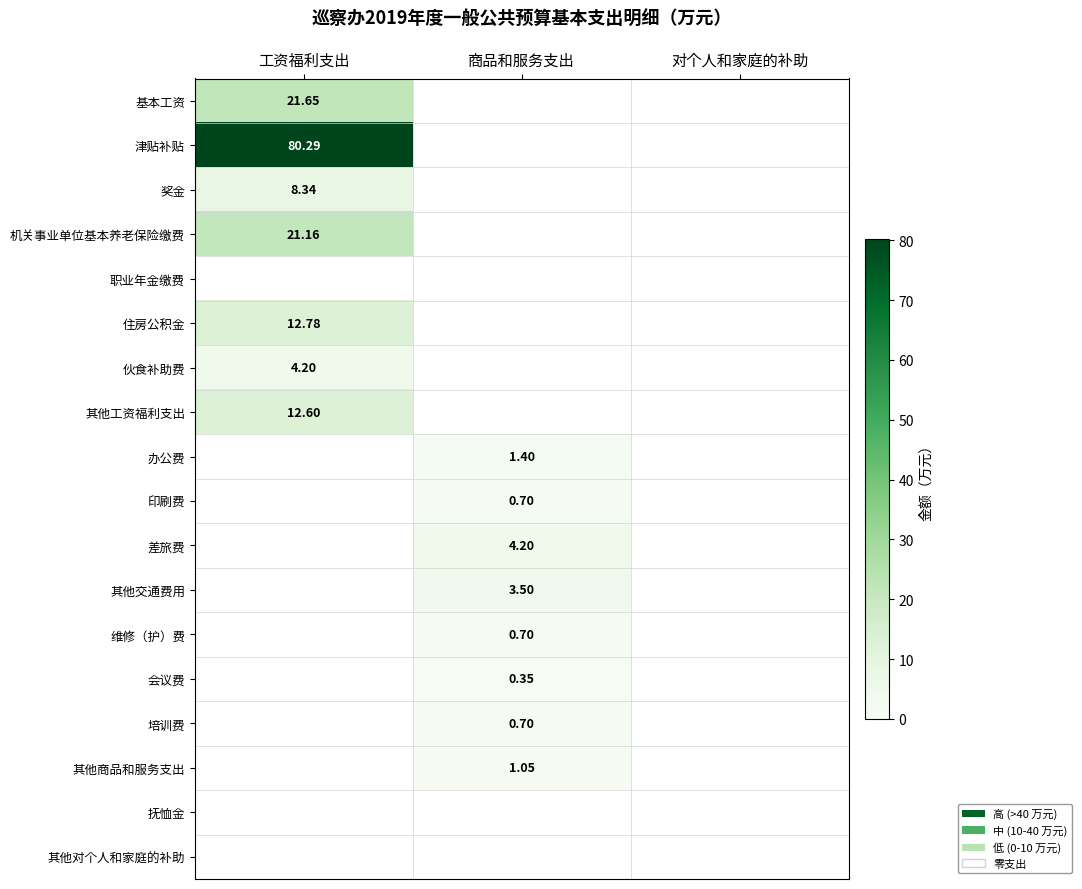

Count the number of data series in this chart.

18